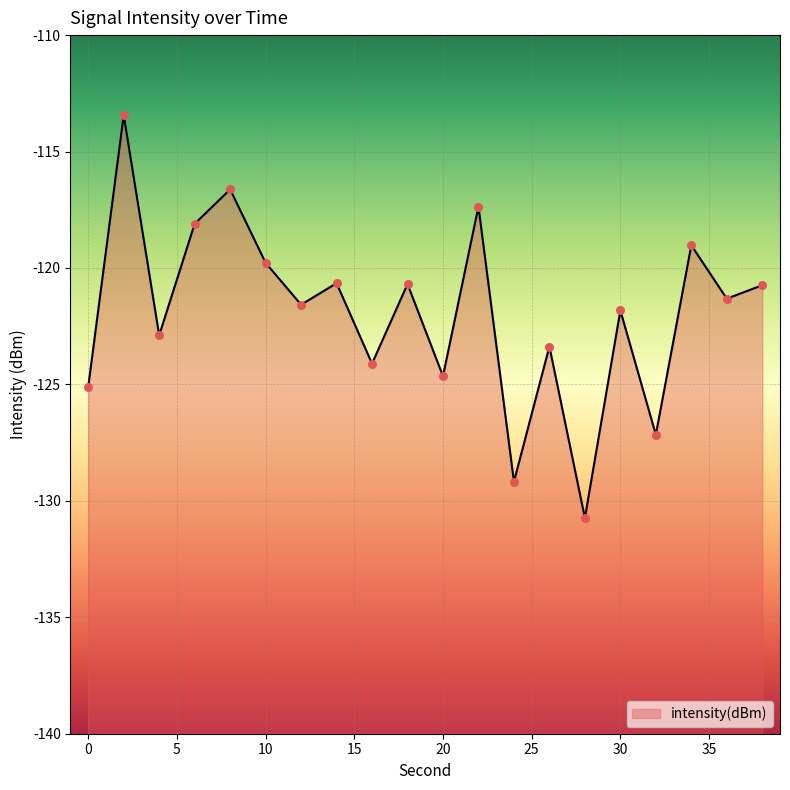

What is the change in value from 12 to 20?

-3.1